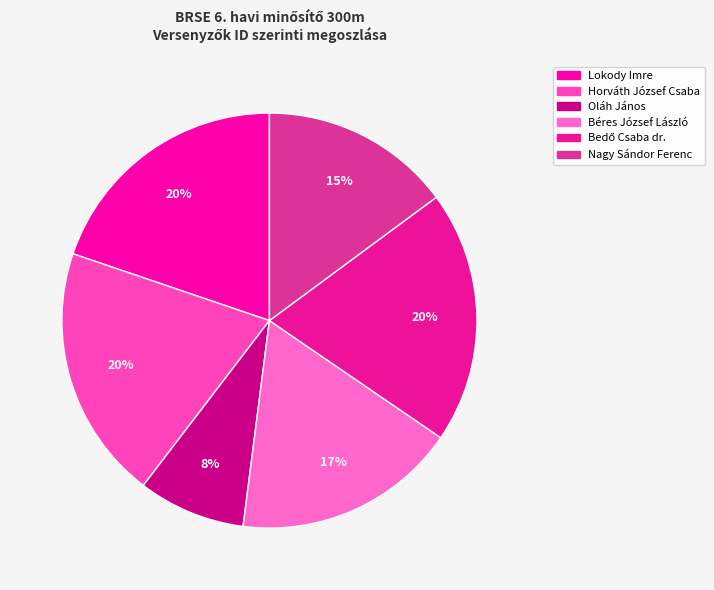

Approximately how many times larger is the value at Horváth József Csaba compared to Lokody Imre?

1.0